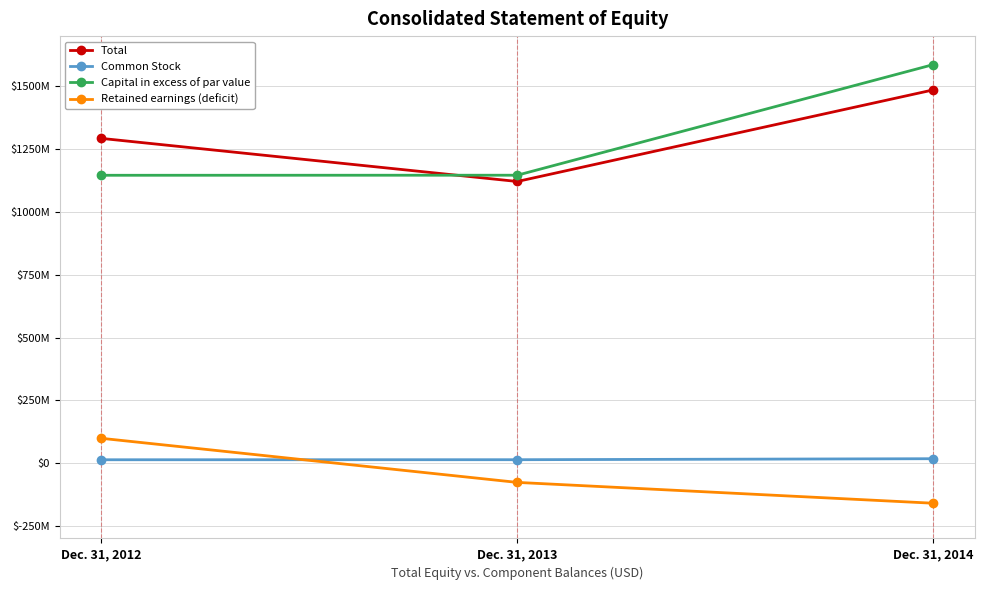

Does the chart have visible grid lines?

Yes